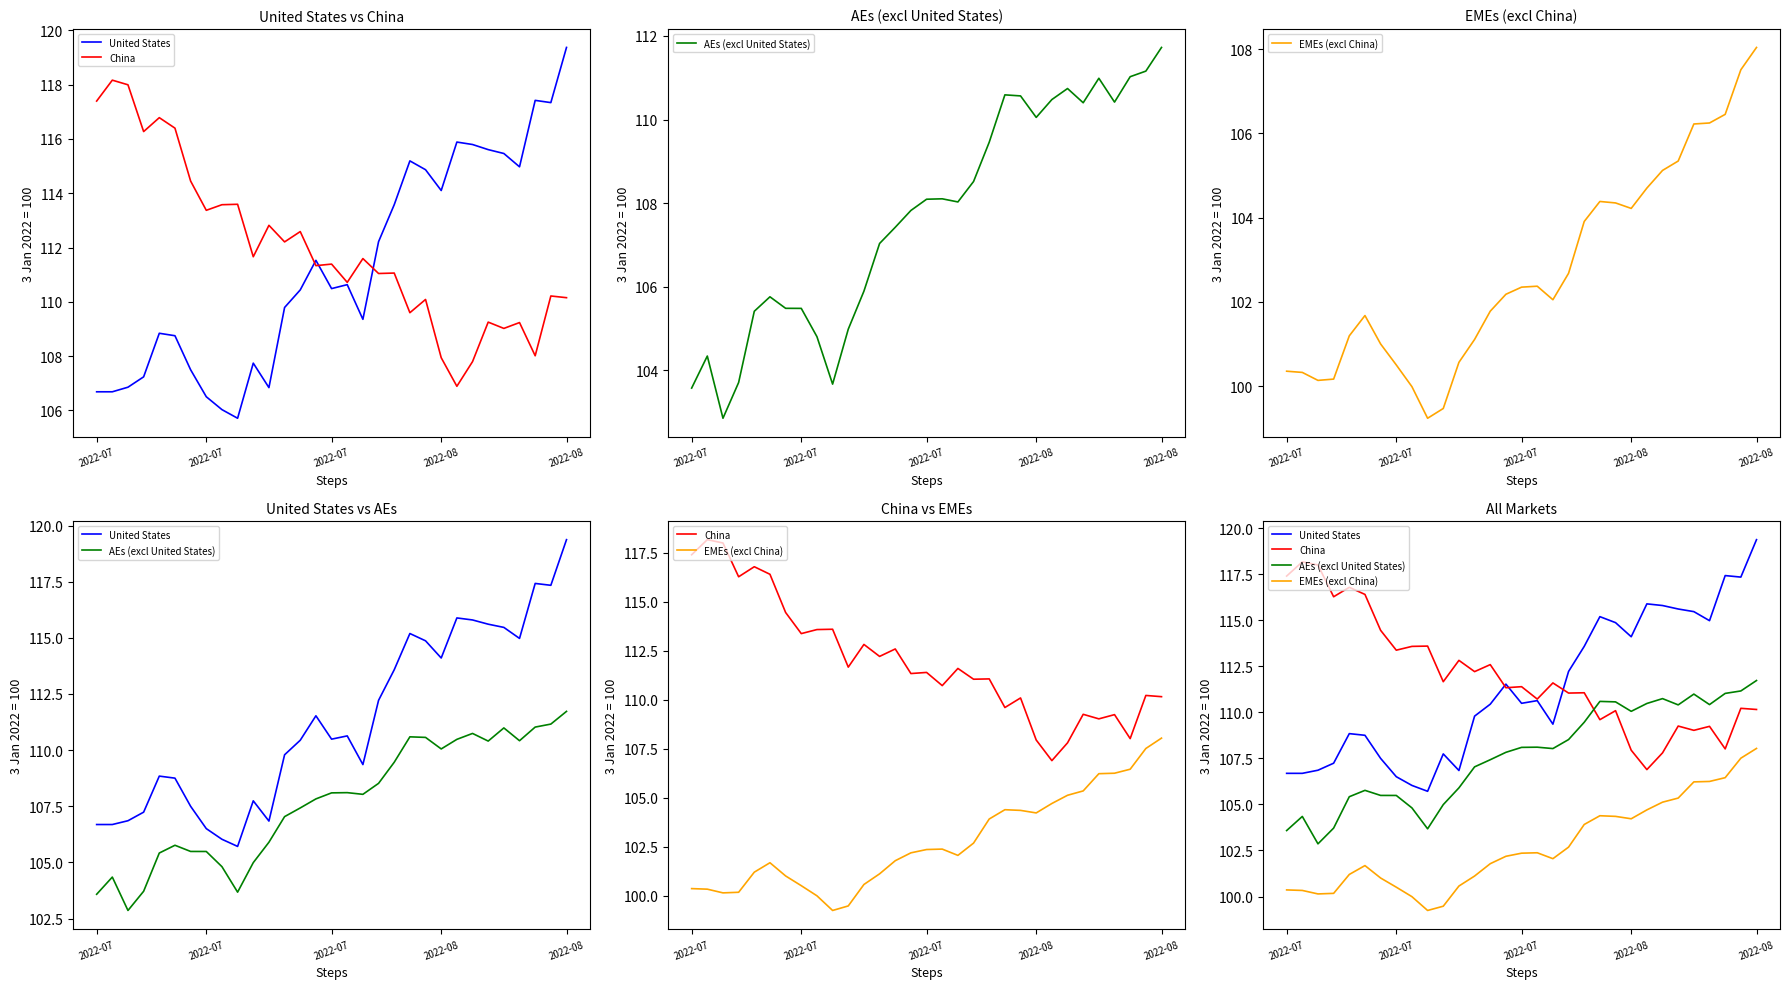

Reading left to right, transcribe all the data shown in this chart.

United States: 106.7	106.7	106.9	107.2	108.8	108.8	107.5	106.5	106.0	105.7	107.7	106.8	109.8	110.4	111.5	110.5	110.6	109.4	112.2	113.6	115.2	114.9	114.1	115.9	115.8	115.6	115.5	115.0	117.4	117.3	119.4
China: 117.4	118.2	118.0	116.3	116.8	116.4	114.4	113.4	113.6	113.6	111.7	112.8	112.2	112.6	111.3	111.4	110.7	111.6	111.0	111.1	109.6	110.1	107.9	106.9	107.8	109.3	109.0	109.2	108.0	110.2	110.2
AEs (excl United States): 103.6	104.3	102.9	103.7	105.4	105.8	105.5	105.5	104.8	103.7	105.0	105.9	107.0	107.4	107.8	108.1	108.1	108.0	108.5	109.5	110.6	110.6	110.1	110.5	110.7	110.4	111.0	110.4	111.0	111.2	111.7
EMEs (excl China): 100.4	100.3	100.1	100.2	101.2	101.7	101.0	100.5	100.0	99.2	99.5	100.6	101.1	101.8	102.2	102.4	102.4	102.1	102.7	103.9	104.4	104.3	104.2	104.7	105.1	105.3	106.2	106.2	106.5	107.5	108.0